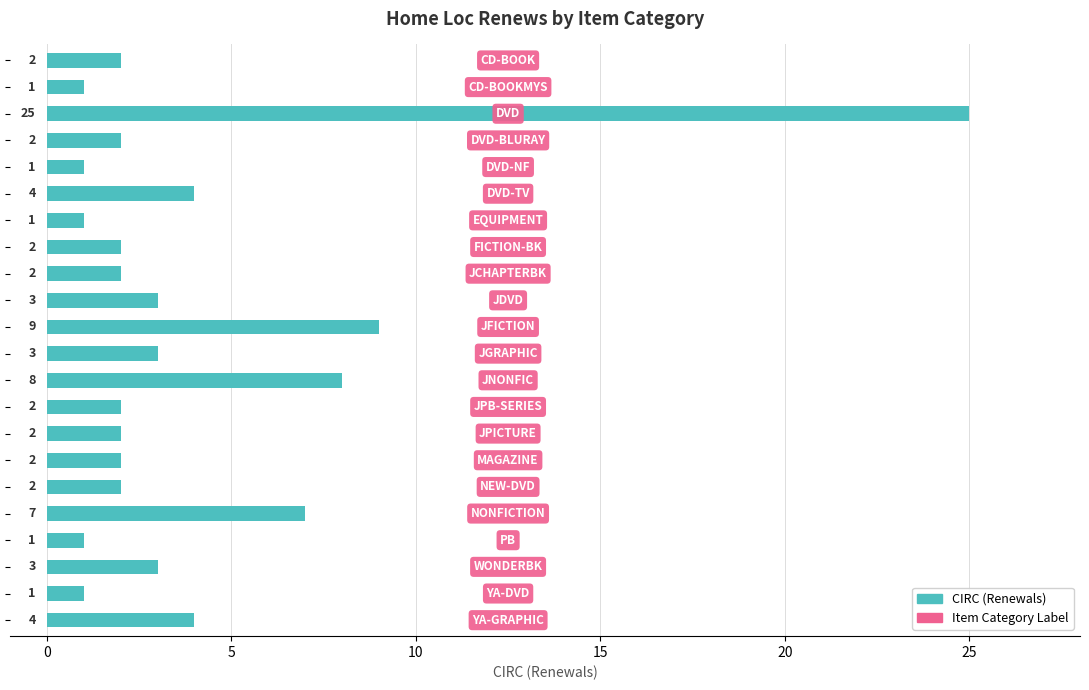

What is the value of the 2nd bar from the top?

1